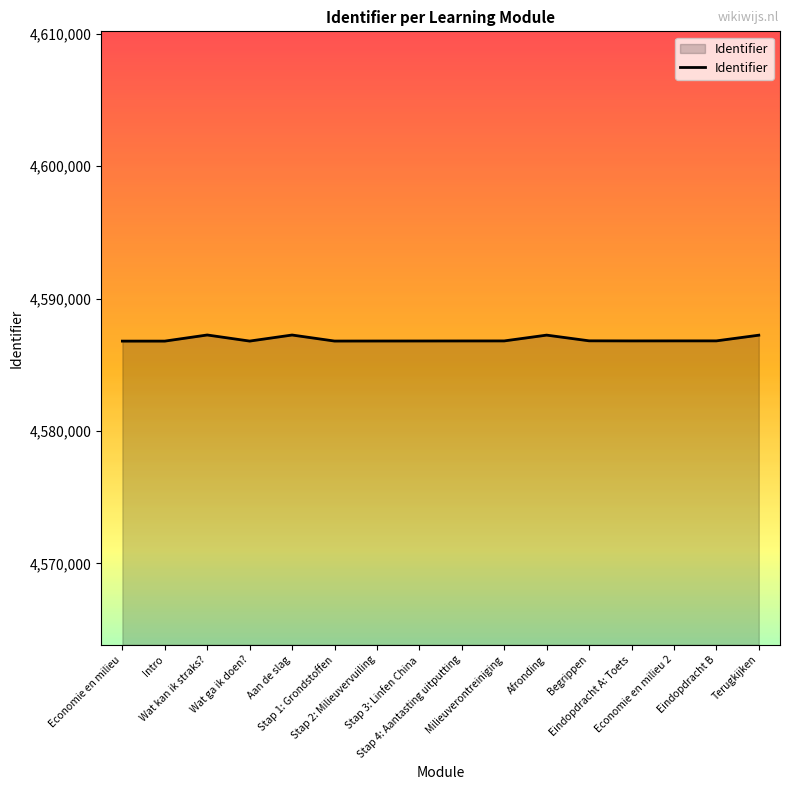

What is the difference between the values at Afronding and Stap 3: Linfen China?

443